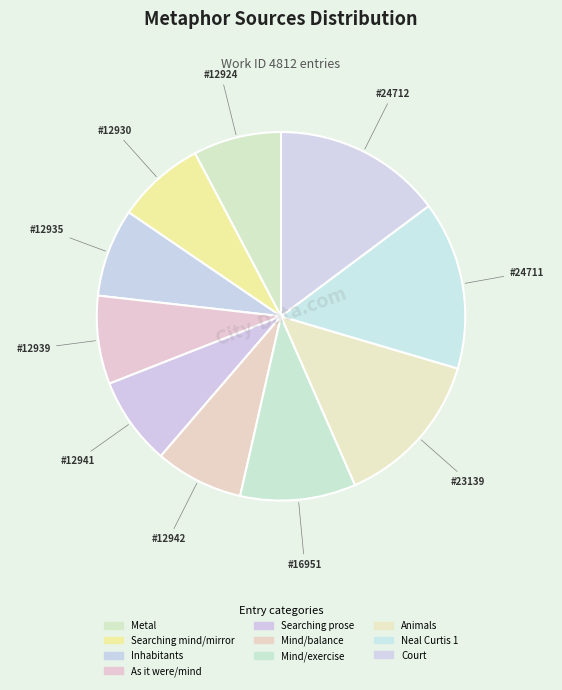

How many segments does this pie chart have?

10